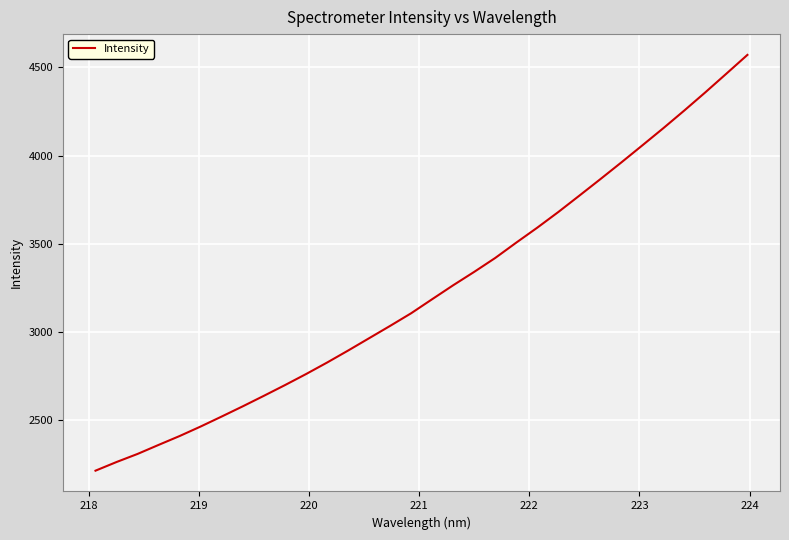

What is the sum of all values?

103470.8